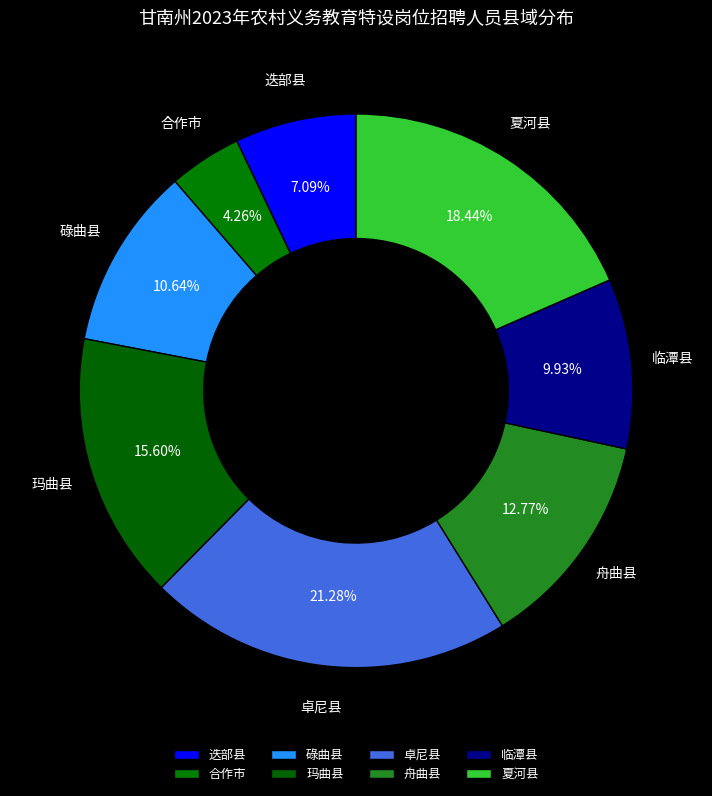

Count the number of slices in the pie.

8